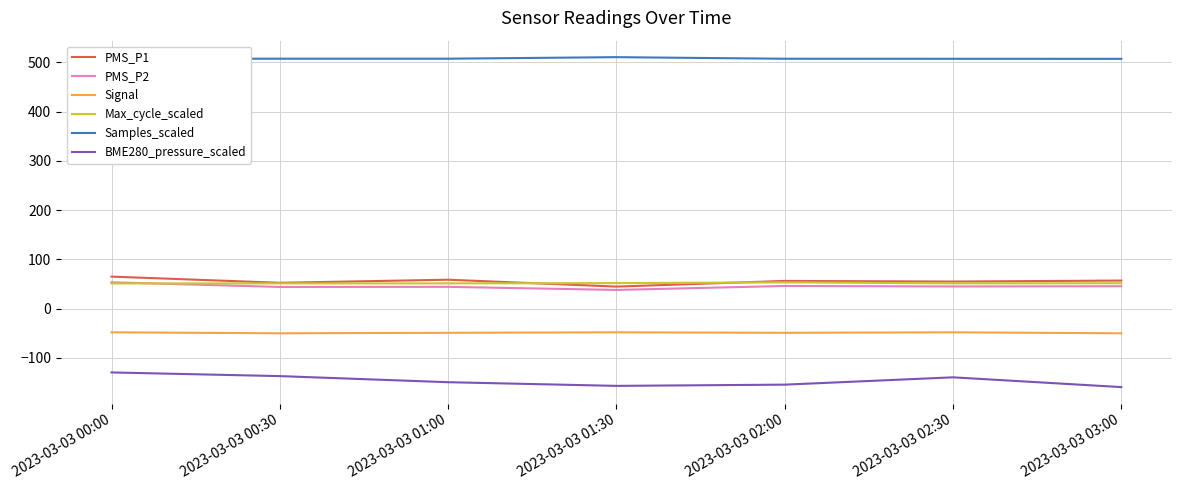

What is the difference between the maximum and minimum values in the Signal series?

2.0